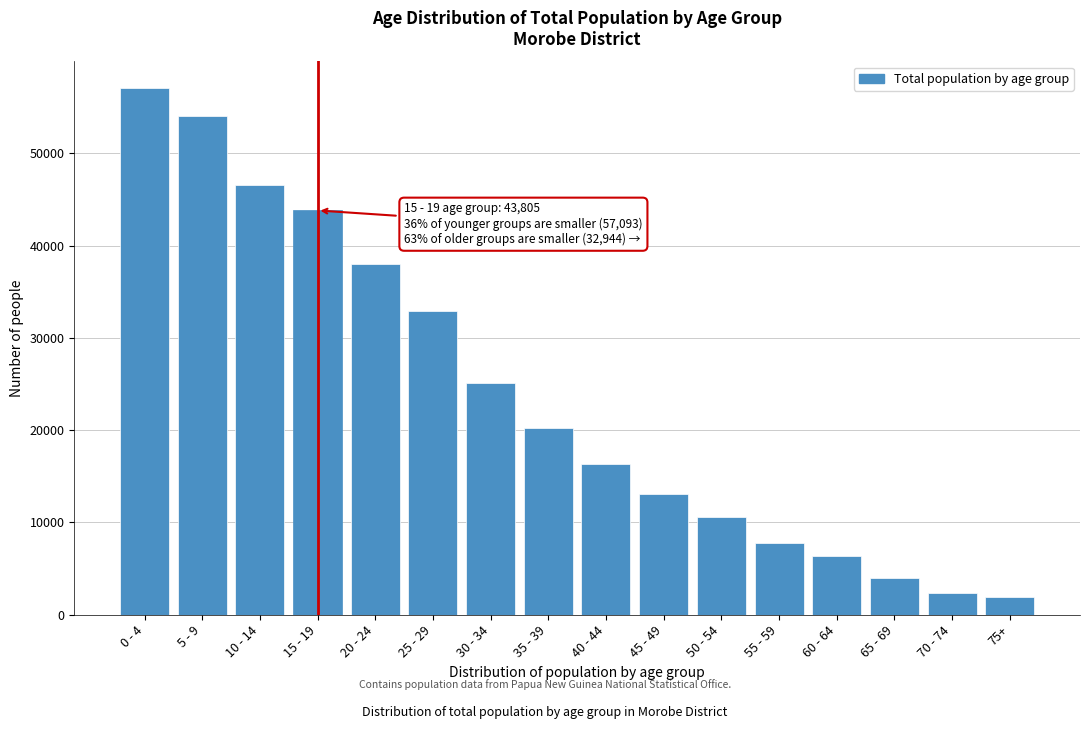

Reading right to left, list all the values displayed in this chart.

1928	2320	3971	6337	7795	10554	13064	16282	20251	25150	32944	37970	43805	46576	54074	57093